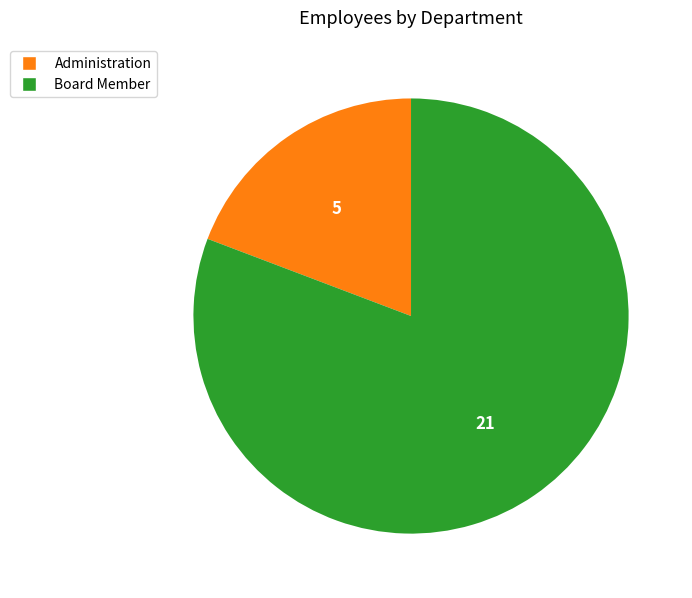

Do Board Member and Administration together represent more than half of the pie?

Yes